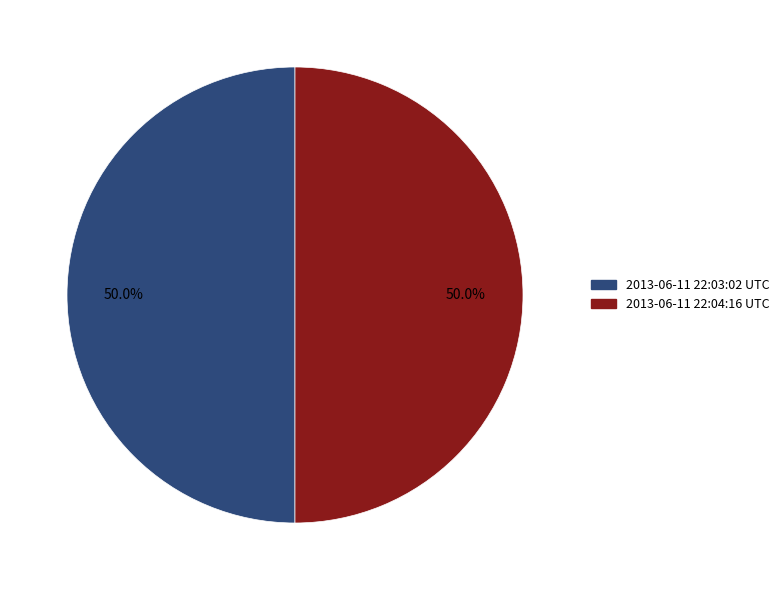

How many slices are in this pie chart?

2